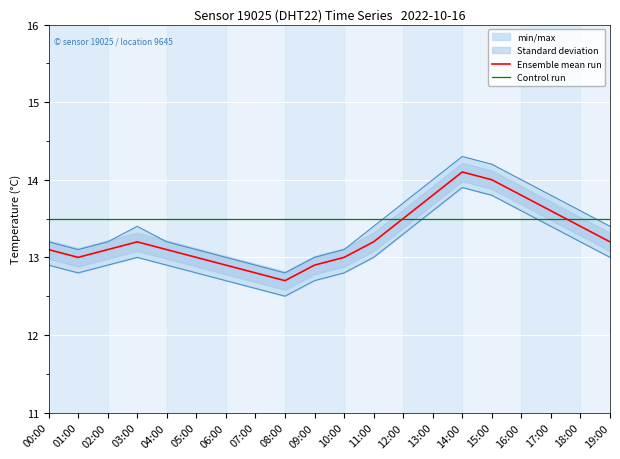

Which category has the highest value in the Control run series?

00:00